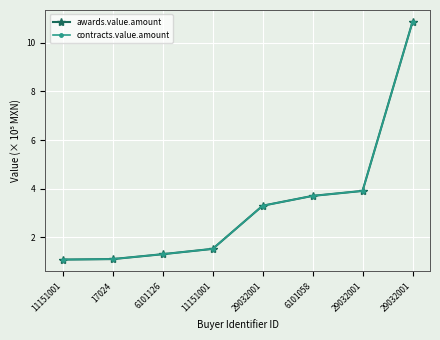

Does the chart have visible grid lines?

Yes